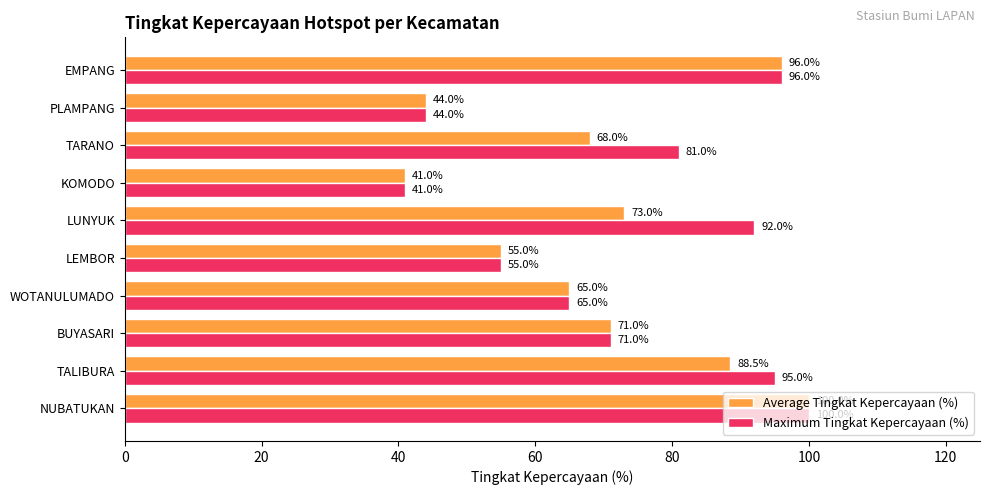

What is the highest value of the Maximum Tingkat Kepercayaan (%) series?

100.0